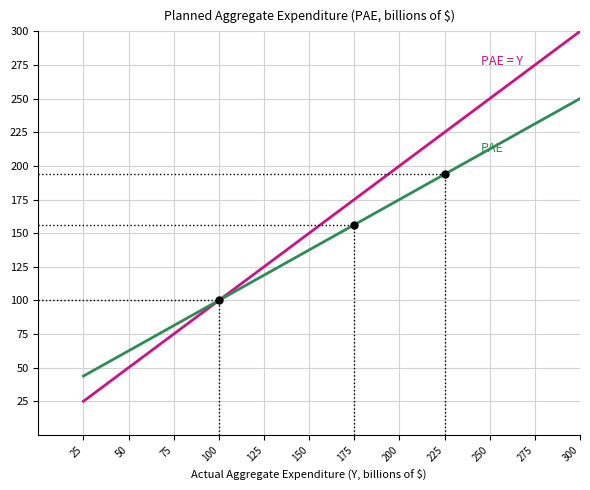

What is the minimum value shown in the chart?

25.0